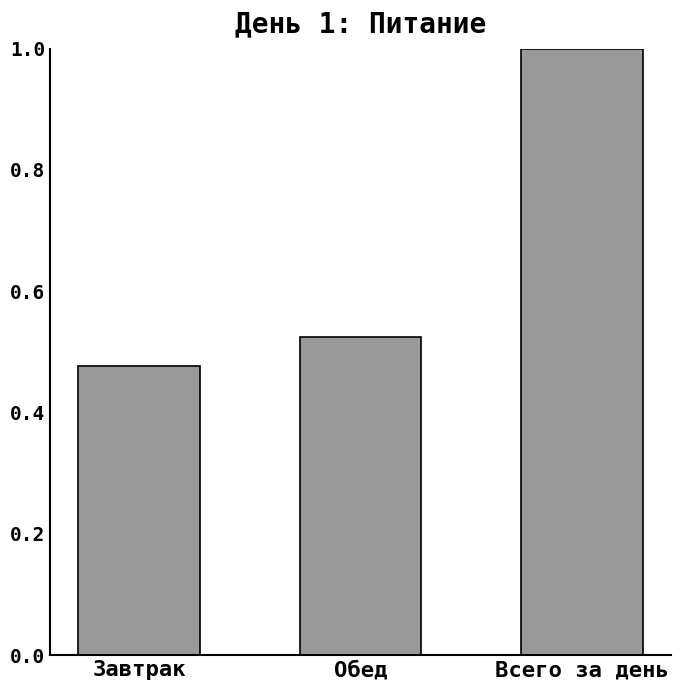

What is the sum of all values?

2.0